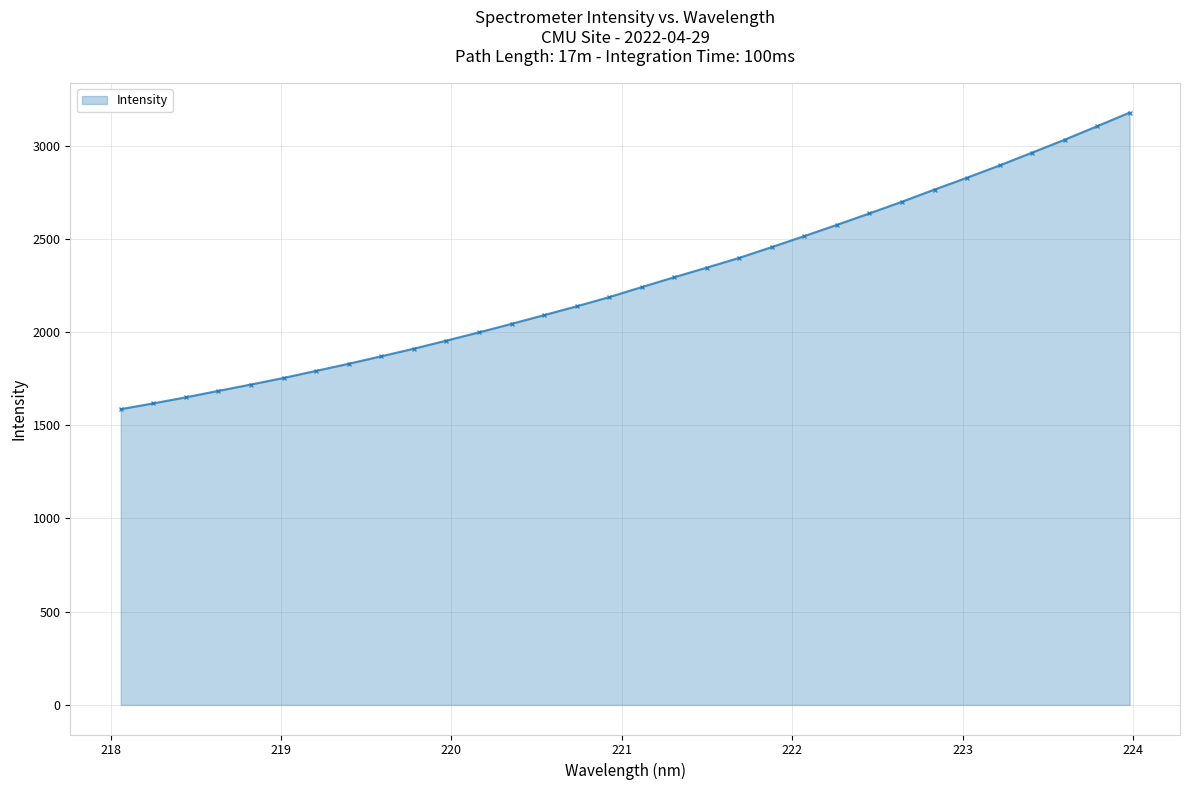

What is the value of the 19th point from the left?

2345.8